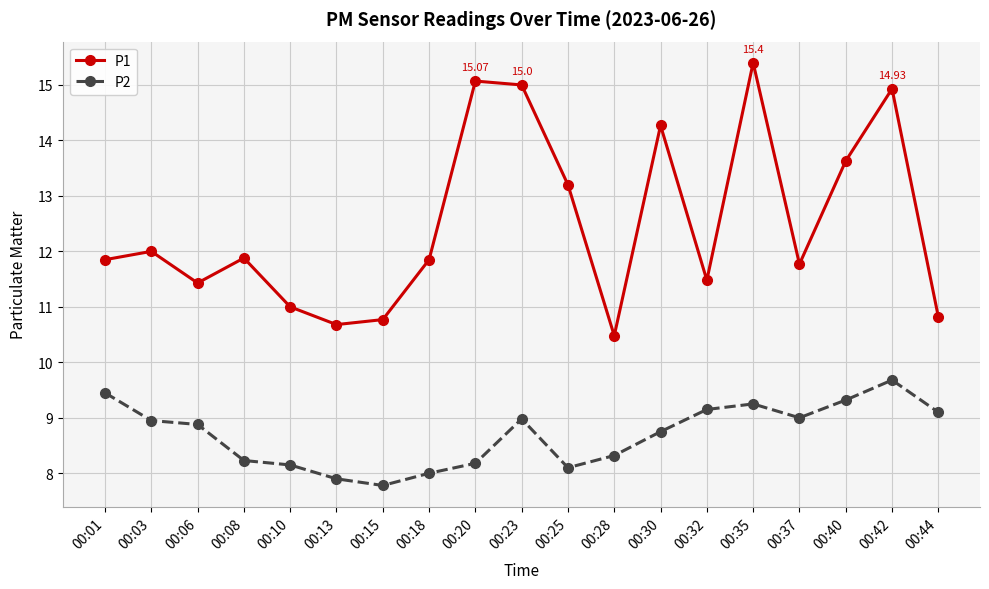

True or false: P2 and P1 cross at least once.

False